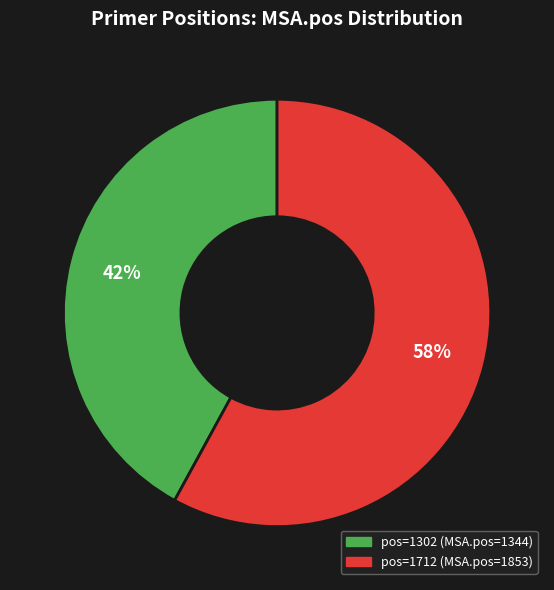

To the nearest percent, what is the average slice percentage?

50%